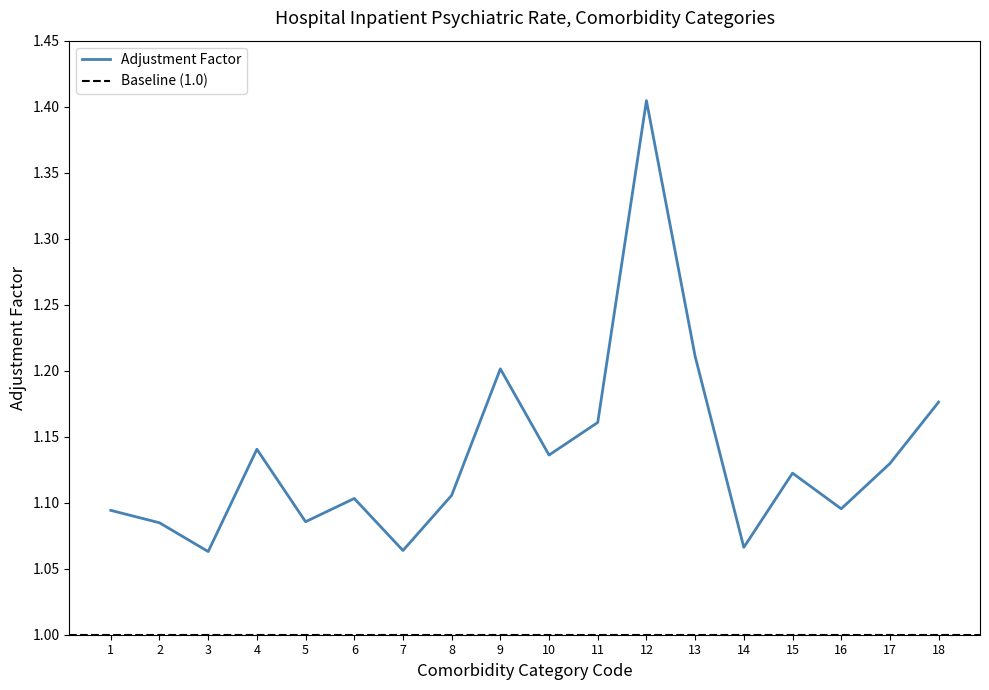

What is the greatest value displayed?

1.4